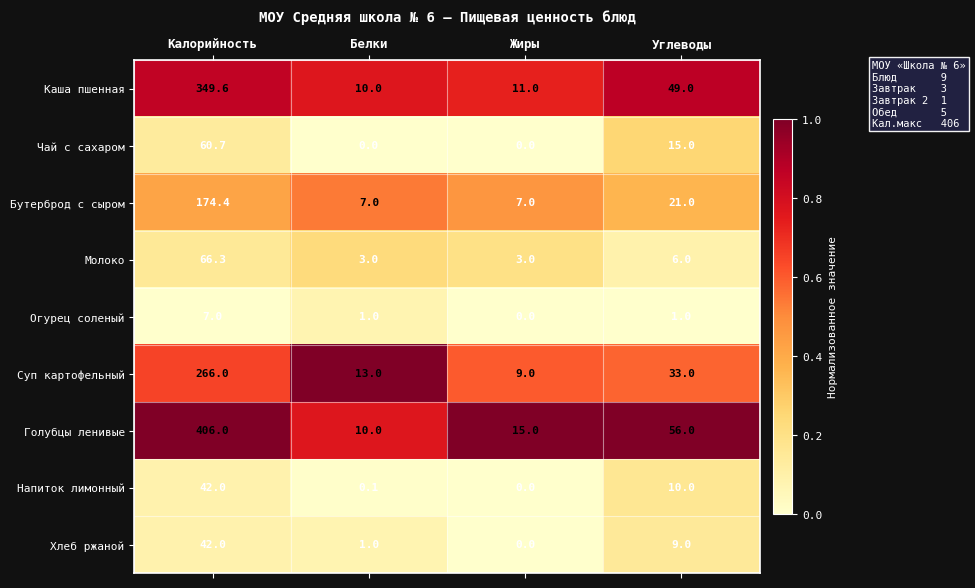

At which category is the sum across all series the highest?

Калорийность